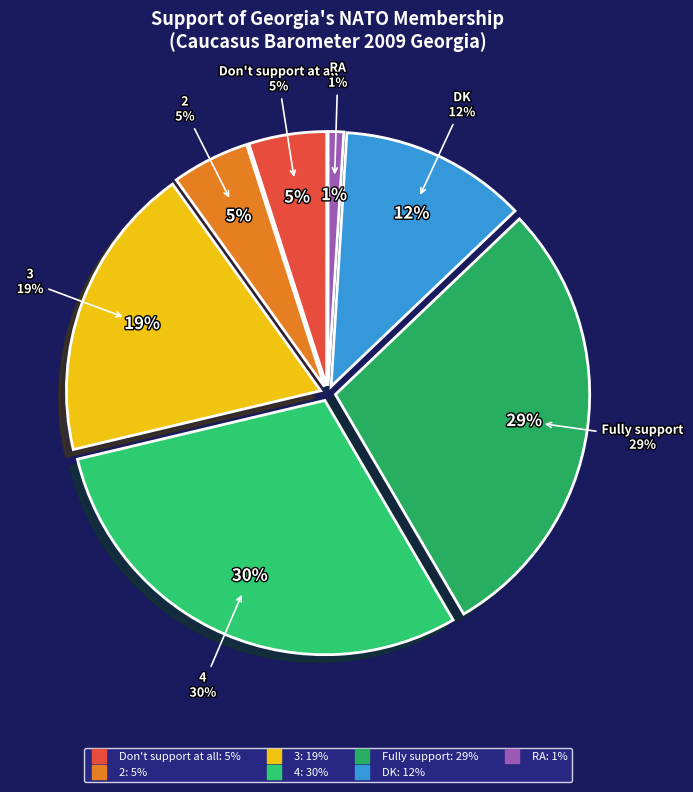

To the nearest percent, what percentage of the pie is 4?

30%